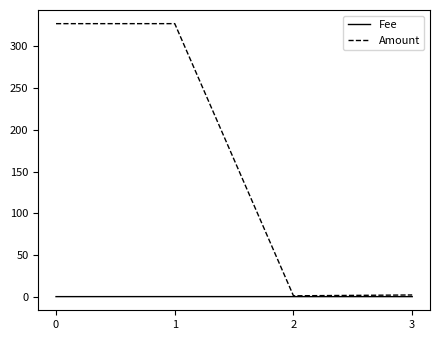

The Fee series shows 0.0 at 2. True or false?

True